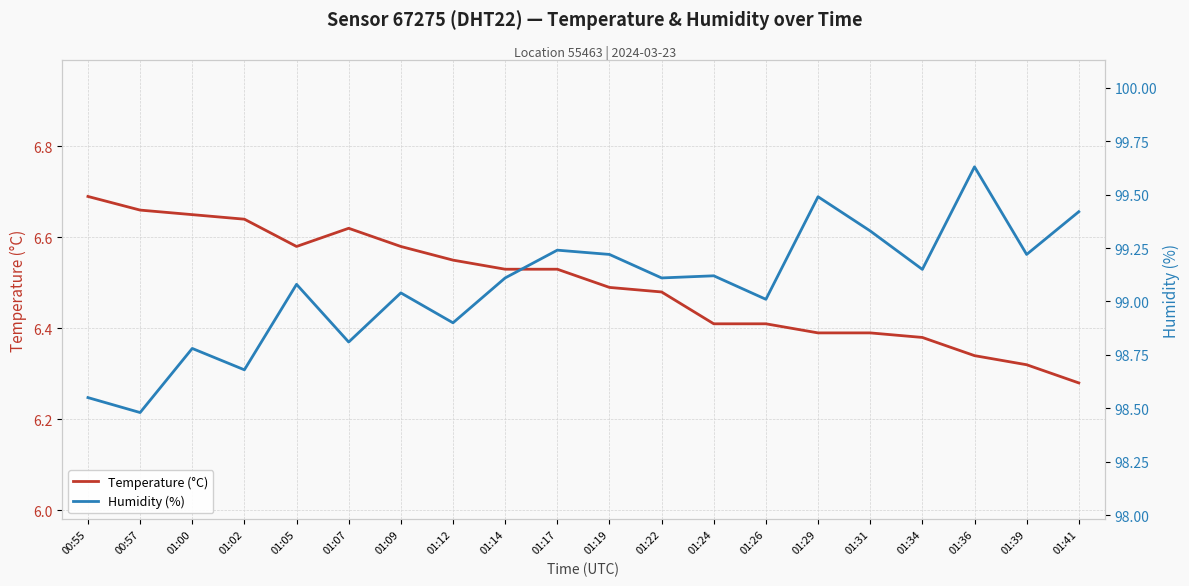

Which series has the widest spread of values?

Humidity (%)